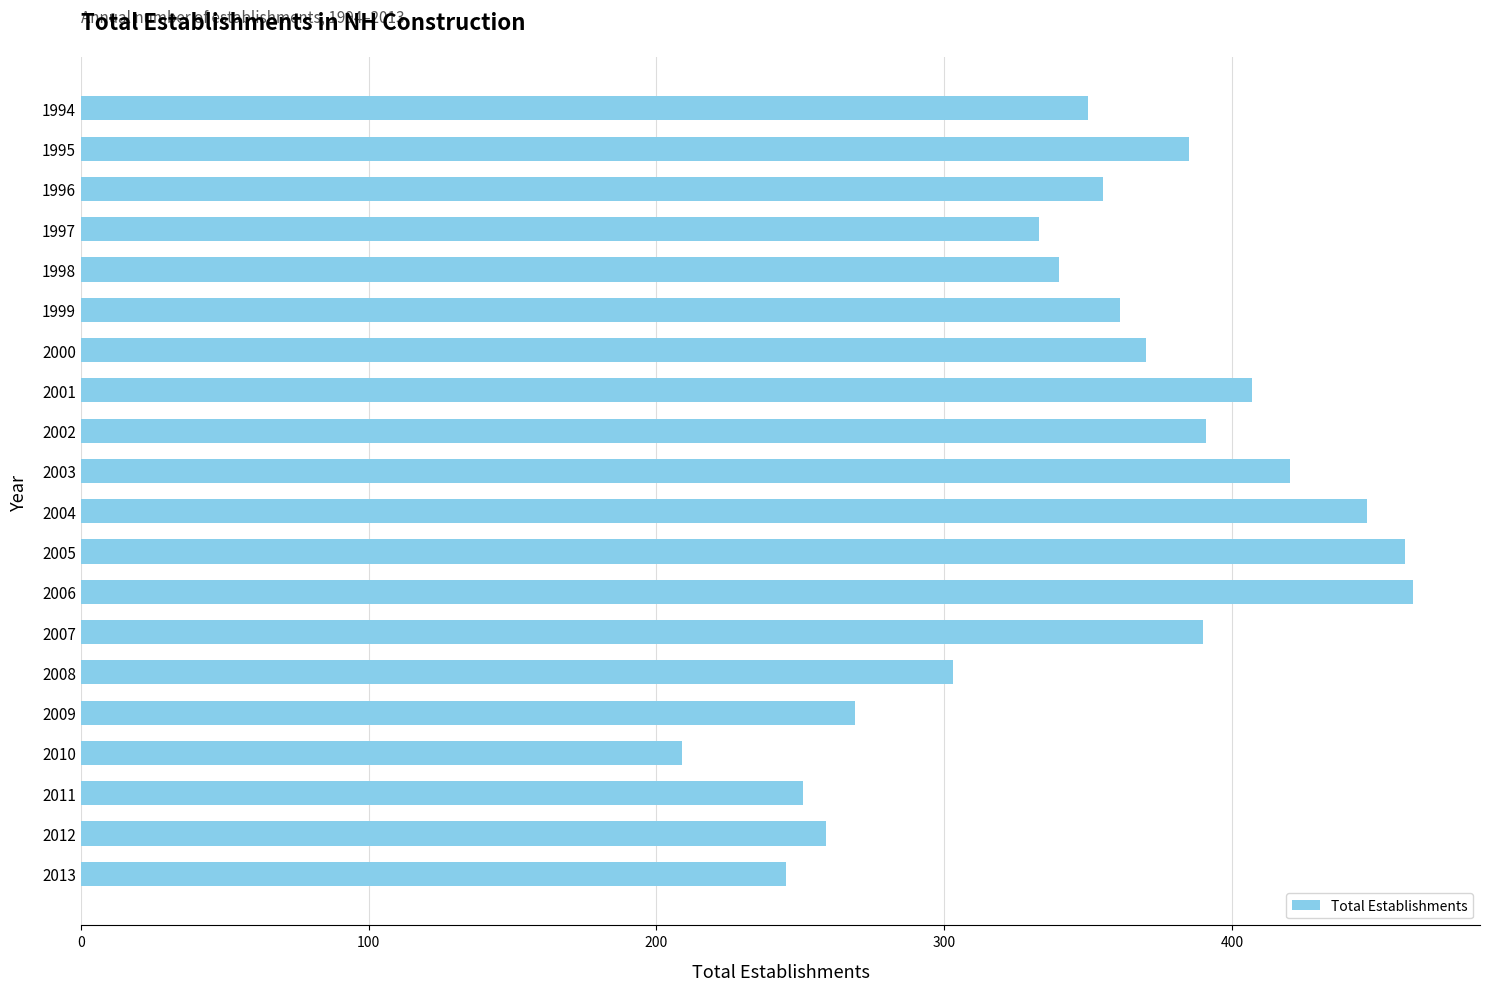

Is it true that the value at 1996 is 355?

True